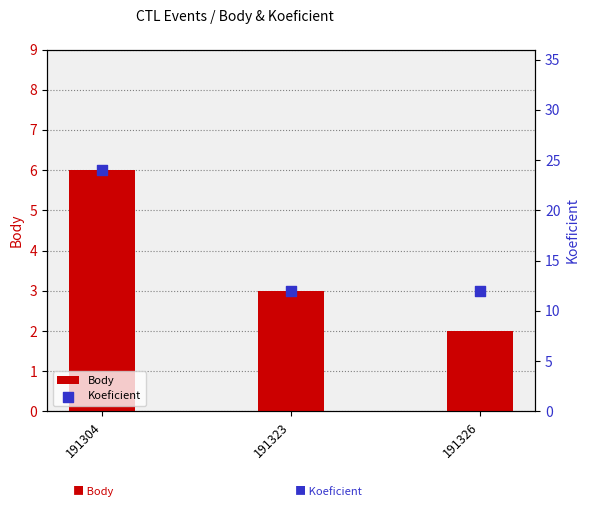

Which series contains the lowest Y value?

Body